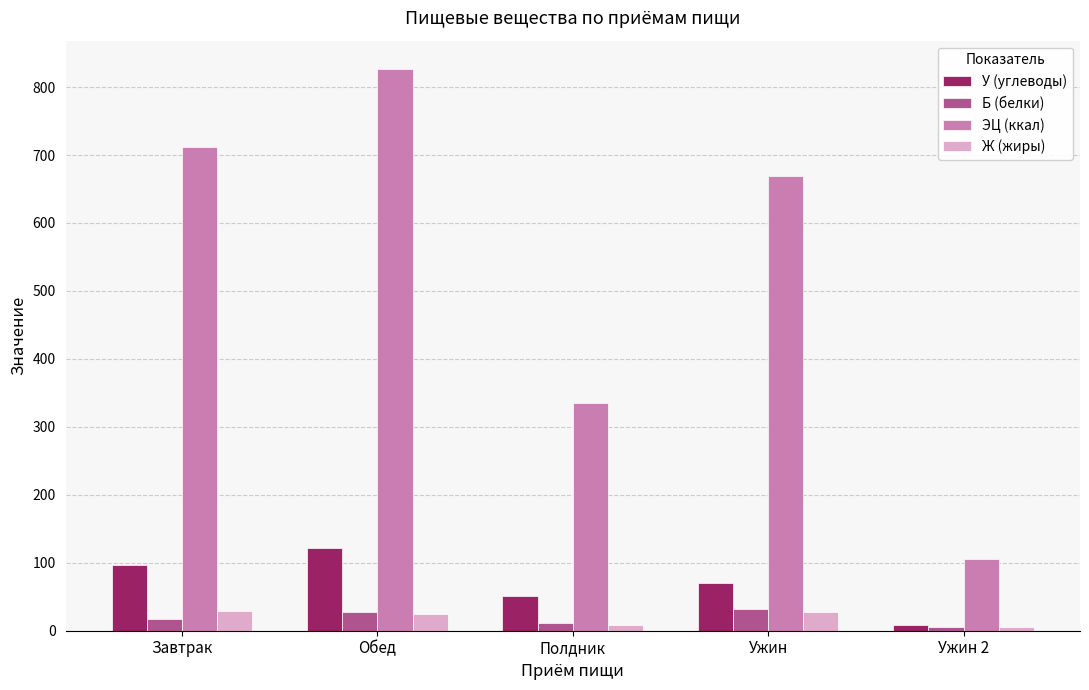

The value of У (углеводы) at Обед is 192.1. True or false?

False